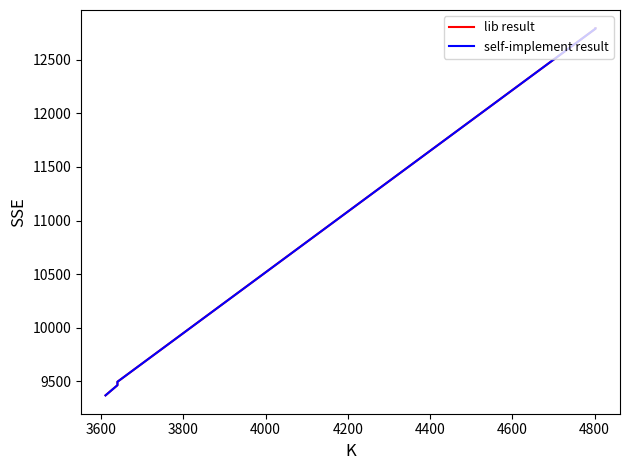

True or false: self-implement result and lib result cross at least once.

False